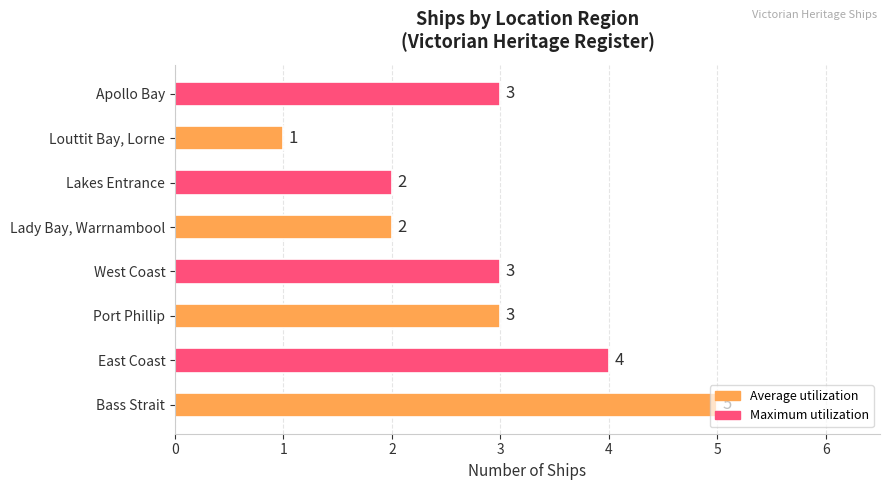

Count the number of categories in the chart.

8